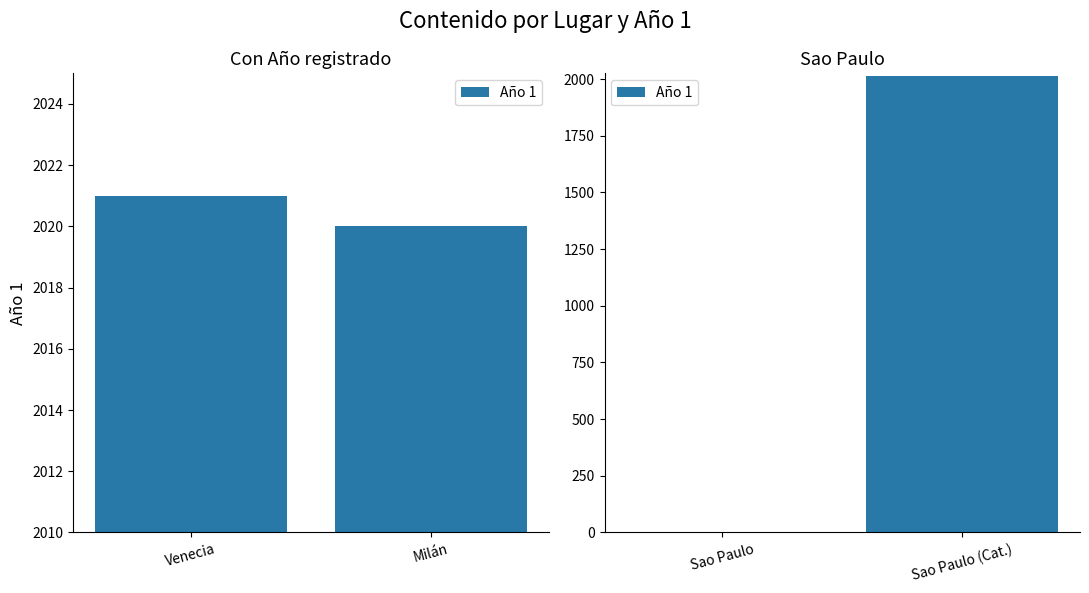

Are the bars grouped side by side (vs. stacked)?

No